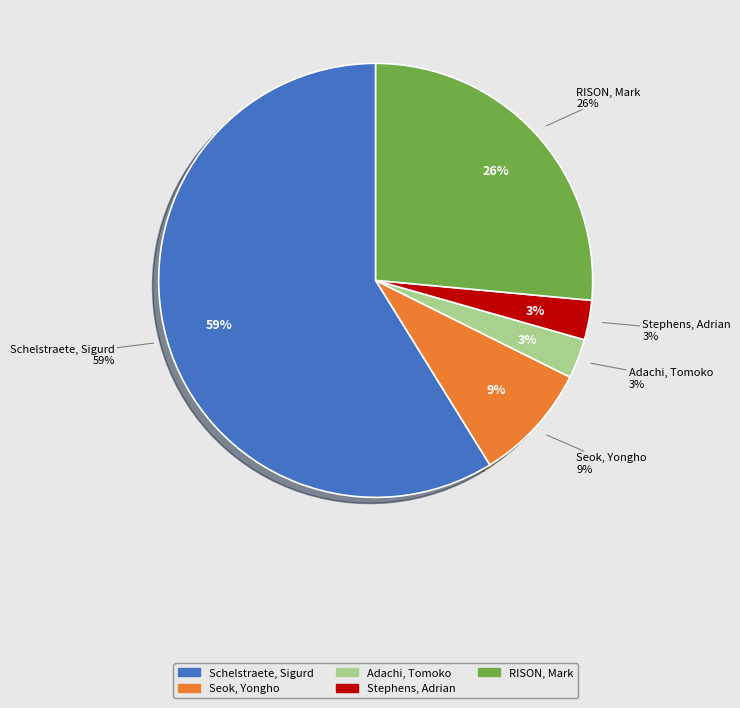

Combined, what portion of the pie is Stephens, Adrian and Adachi, Tomoko?

5.9%